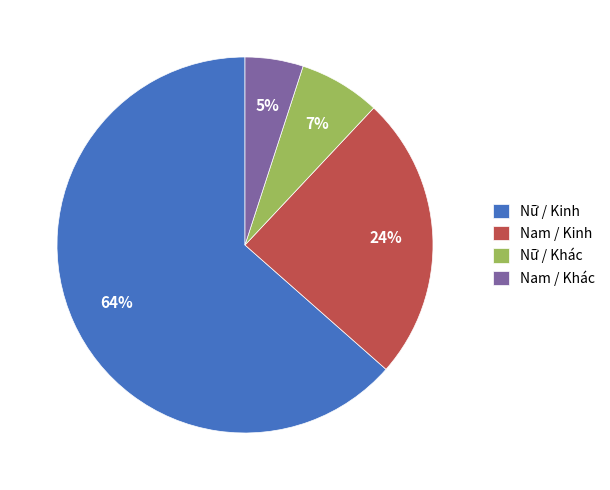

Is the sum of Nữ / Kinh and Nam / Kinh greater than half?

Yes